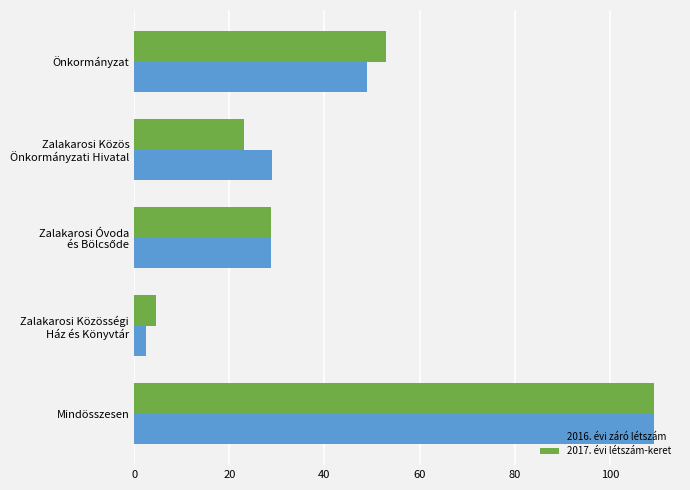

At which label is 2016. évi záró létszám closest to 55?

Önkormányzat